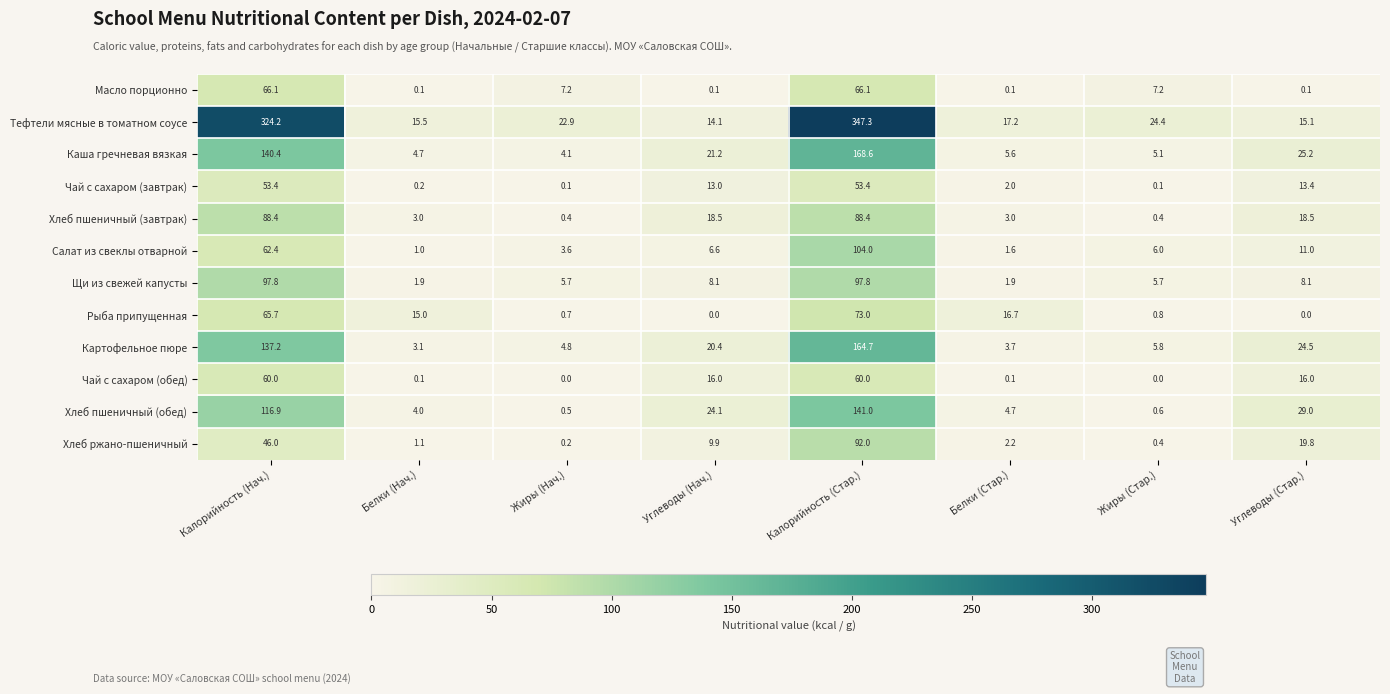

Where does the Чай с сахаром (завтрак) series first go above 13?

Калорийность (Нач.)